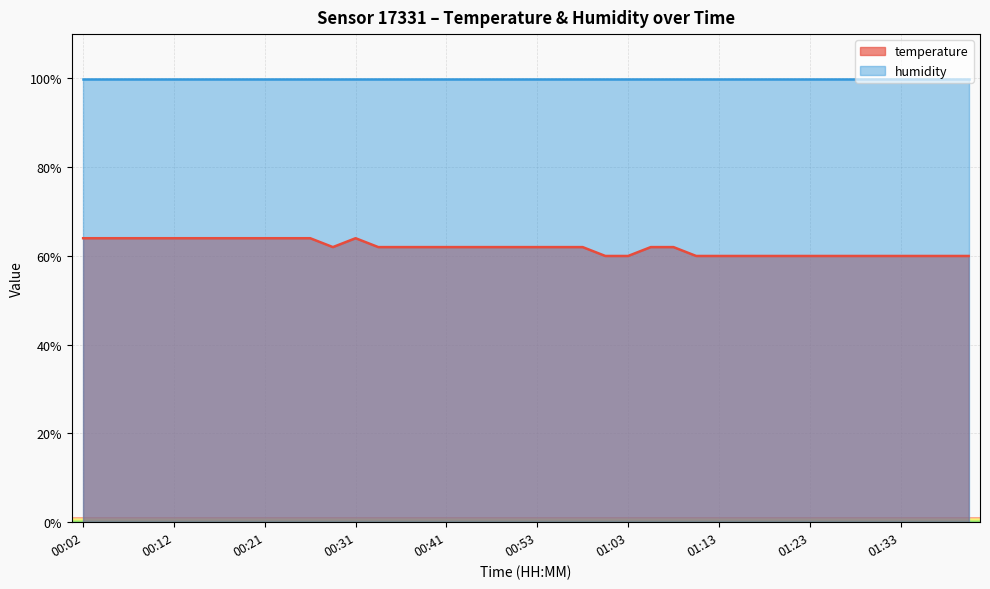

Rank the categories by value from highest to lowest.

00:02, 00:04, 00:07, 00:09, 00:12, 00:14, 00:16, 00:19, 00:21, 00:24, 00:26, 00:31, 00:29, 00:34, 00:36, 00:38, 00:41, 00:43, 00:48, 00:51, 00:53, 00:56, 00:58, 01:05, 01:08, 01:00, 01:03, 01:10, 01:13, 01:15, 01:18, 01:20, 01:23, 01:25, 01:28, 01:30, 01:33, 01:35, 01:37, 01:40